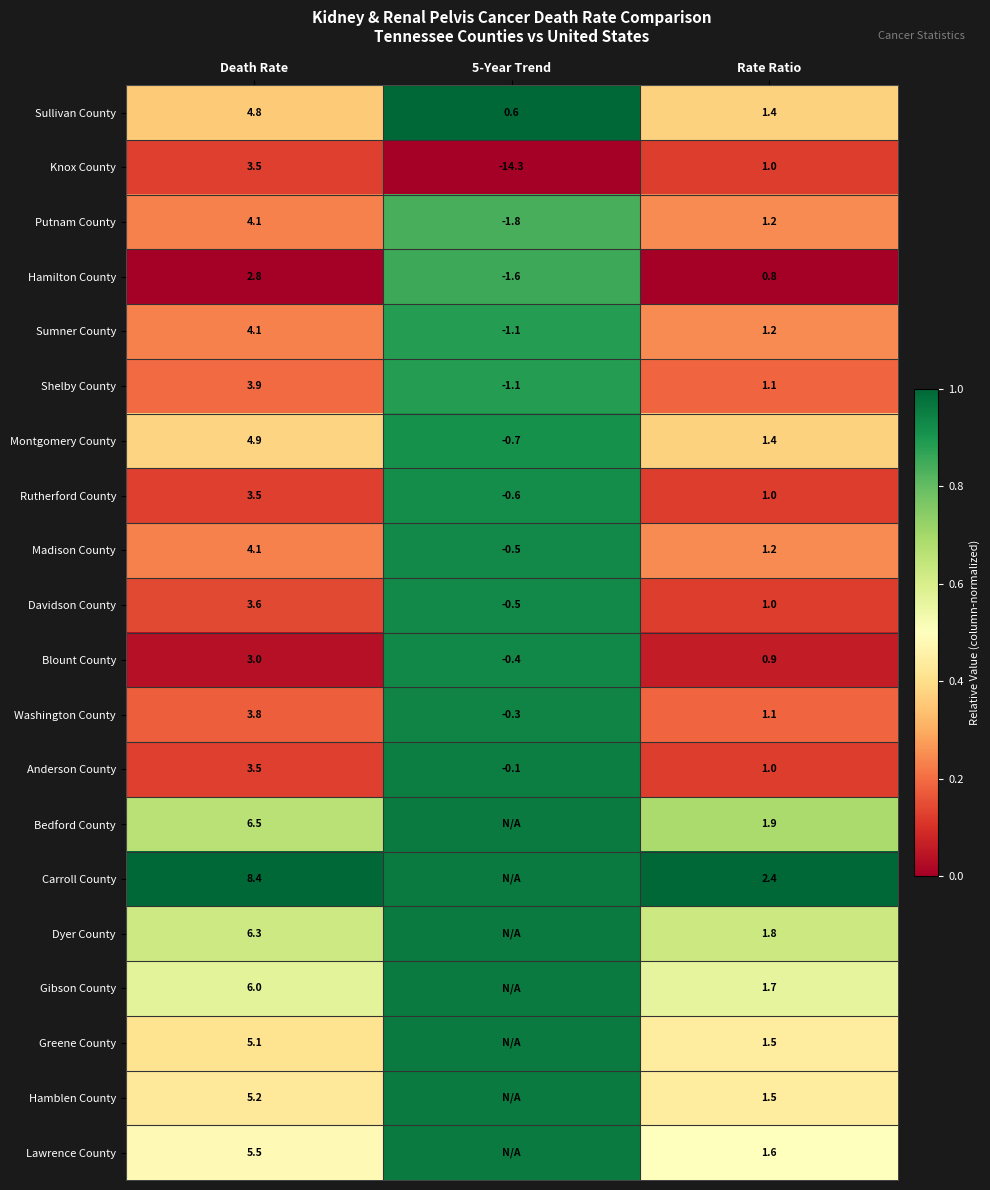

Where does the Shelby County series first go above 1?

Death Rate